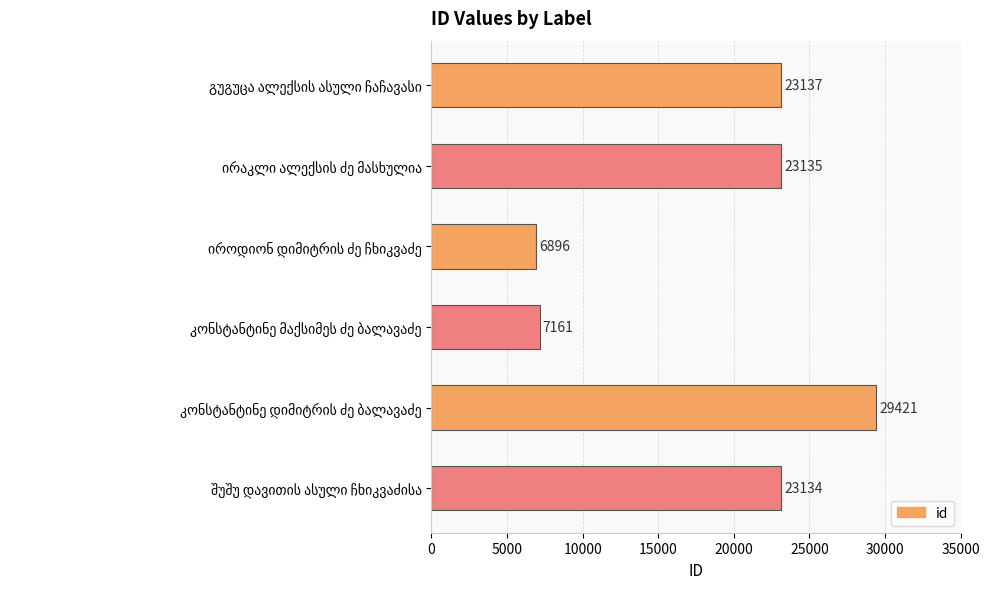

How many bars are there in total?

6